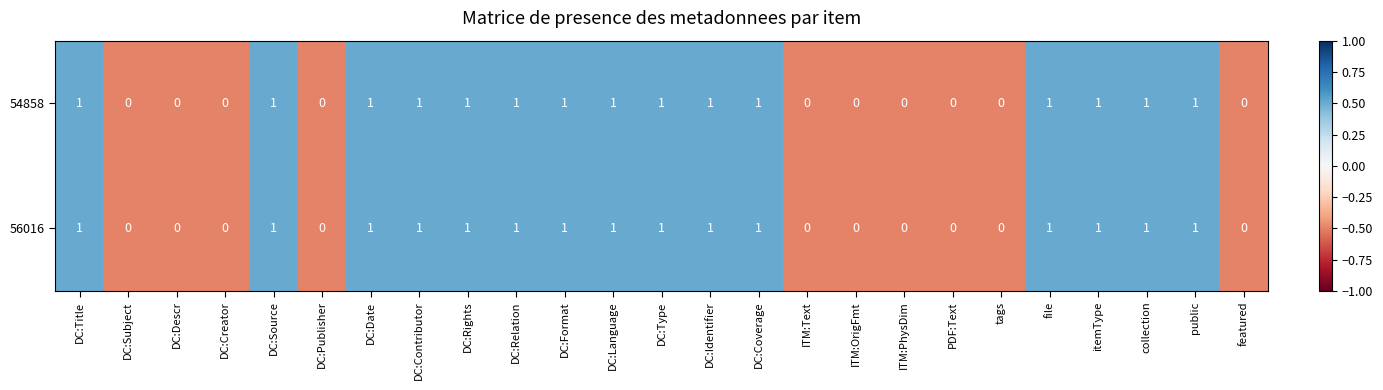

The 56016 series shows 2 at collection. True or false?

False